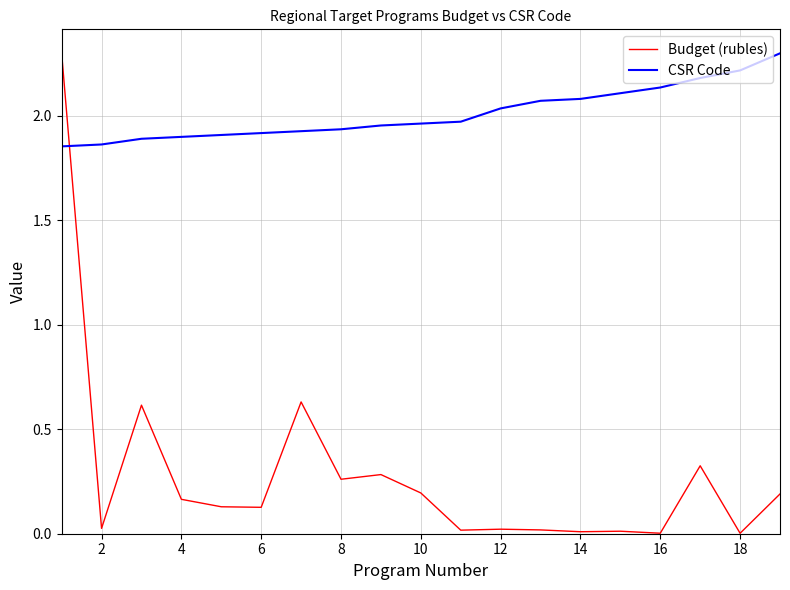

True or false: Budget (rubles) and CSR Code intersect in this chart.

True